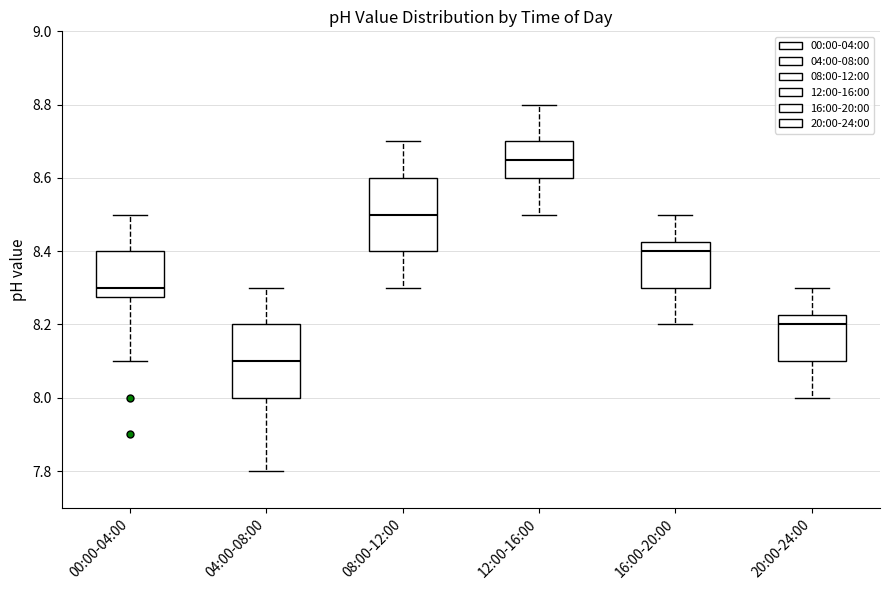

Which box has the highest median line?

12:00-16:00